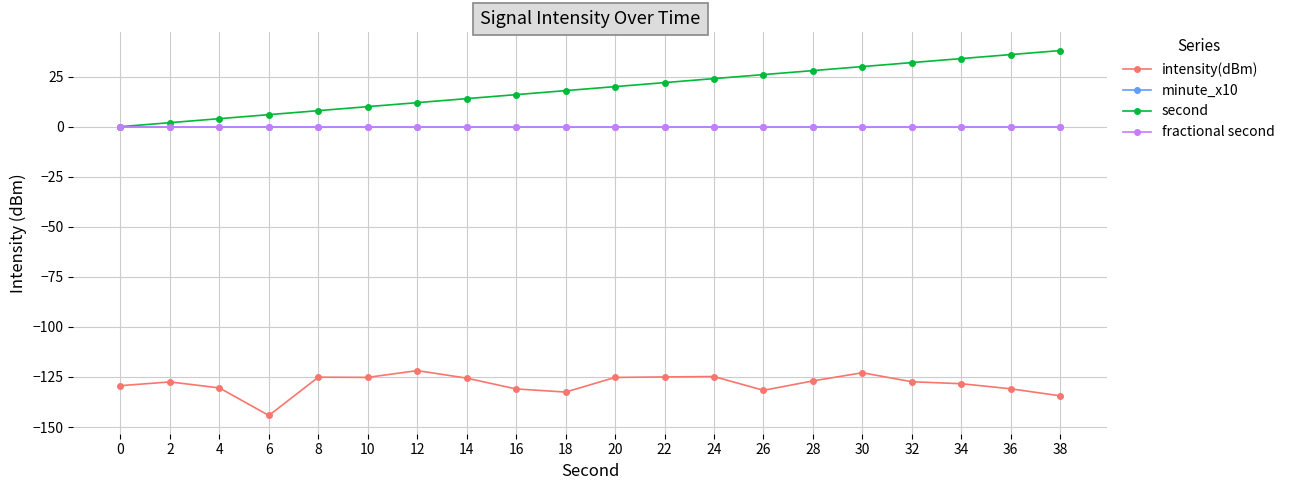

Which has a higher value, 8 or 30?

30